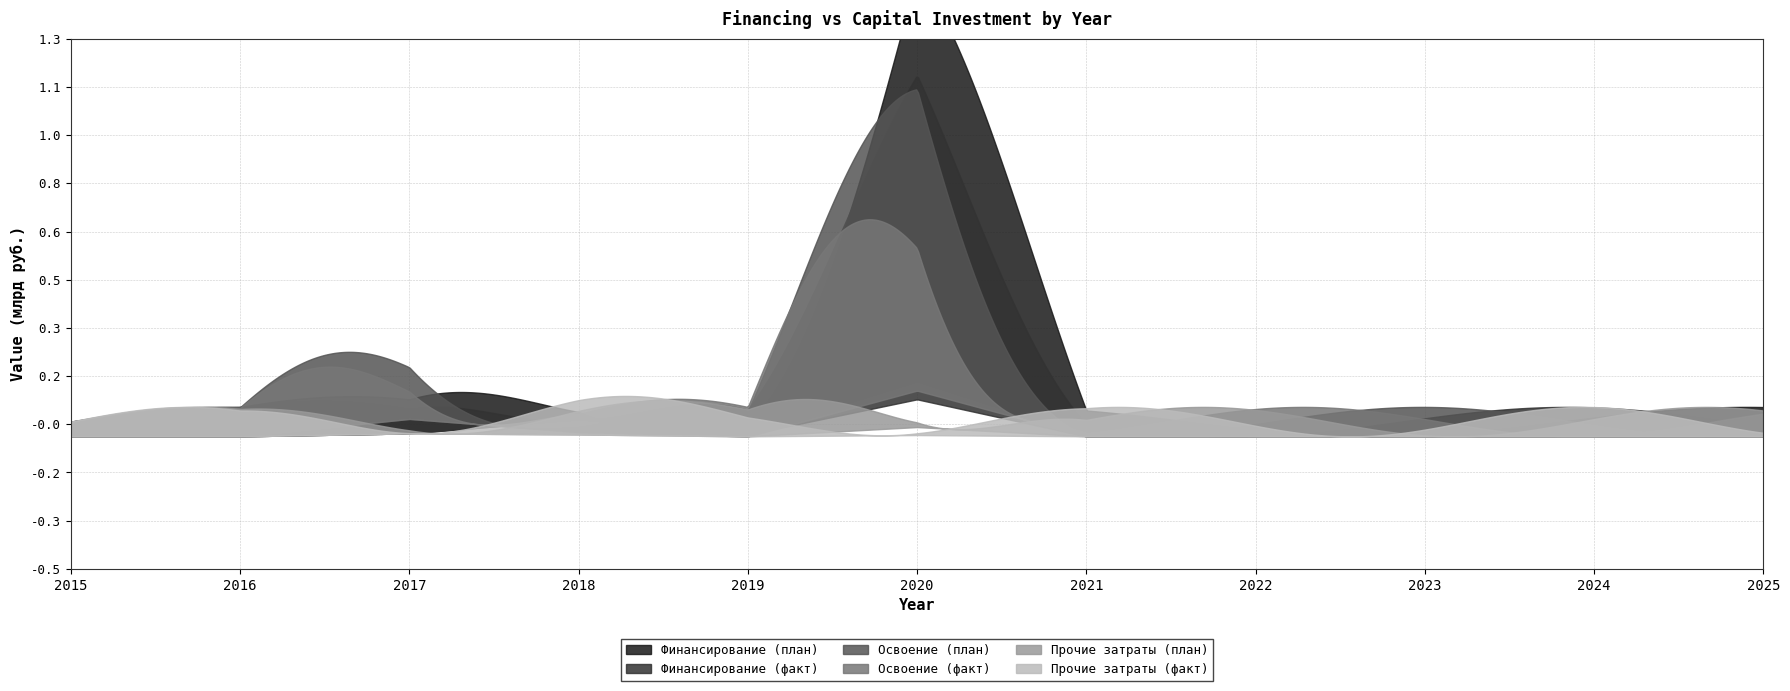

What is the sum of the Освоение (план) values at 2021 and 2018?

0.1